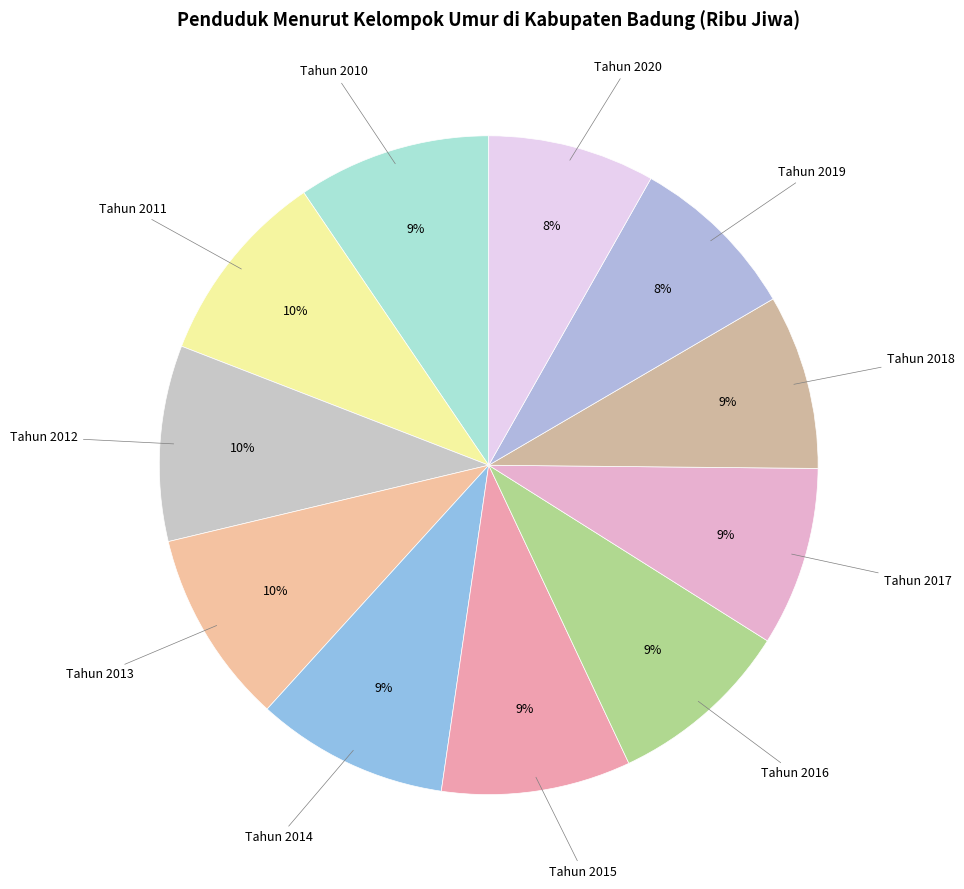

Is there a majority slice in this chart?

No